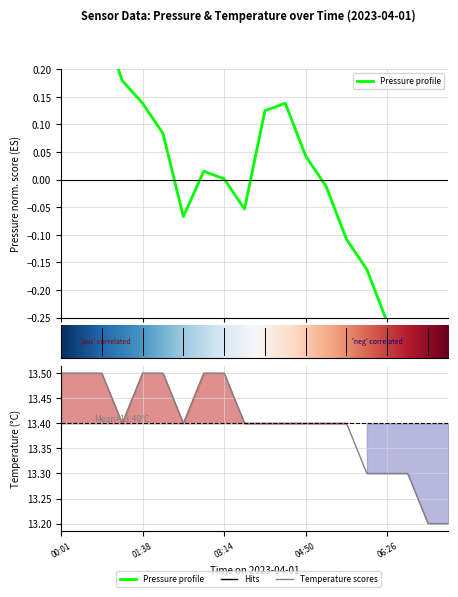

True or false: pressure and temperature intersect in this chart.

False